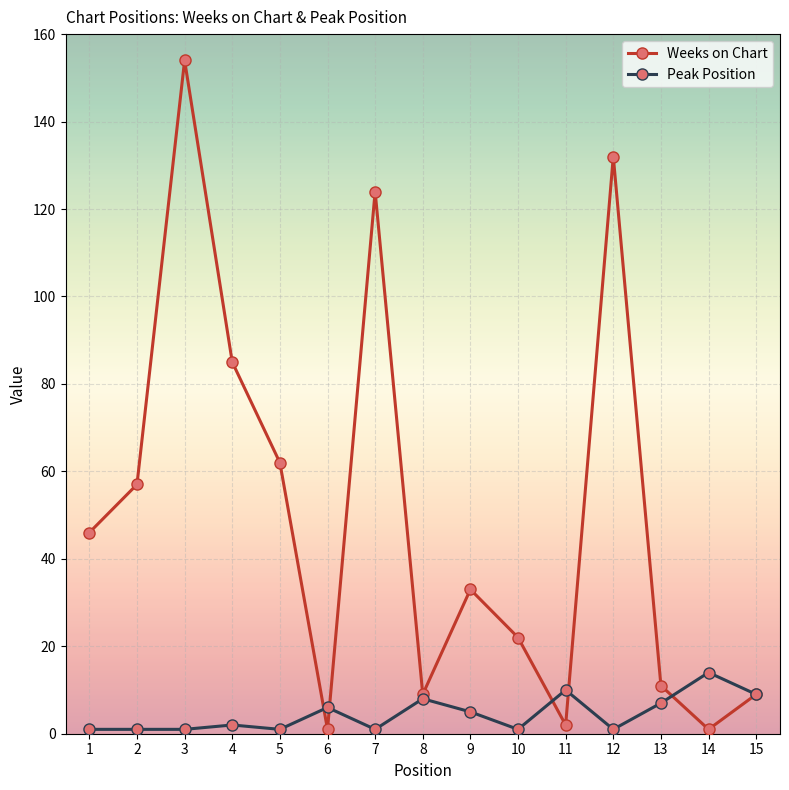

How many lines are shown in the chart?

2